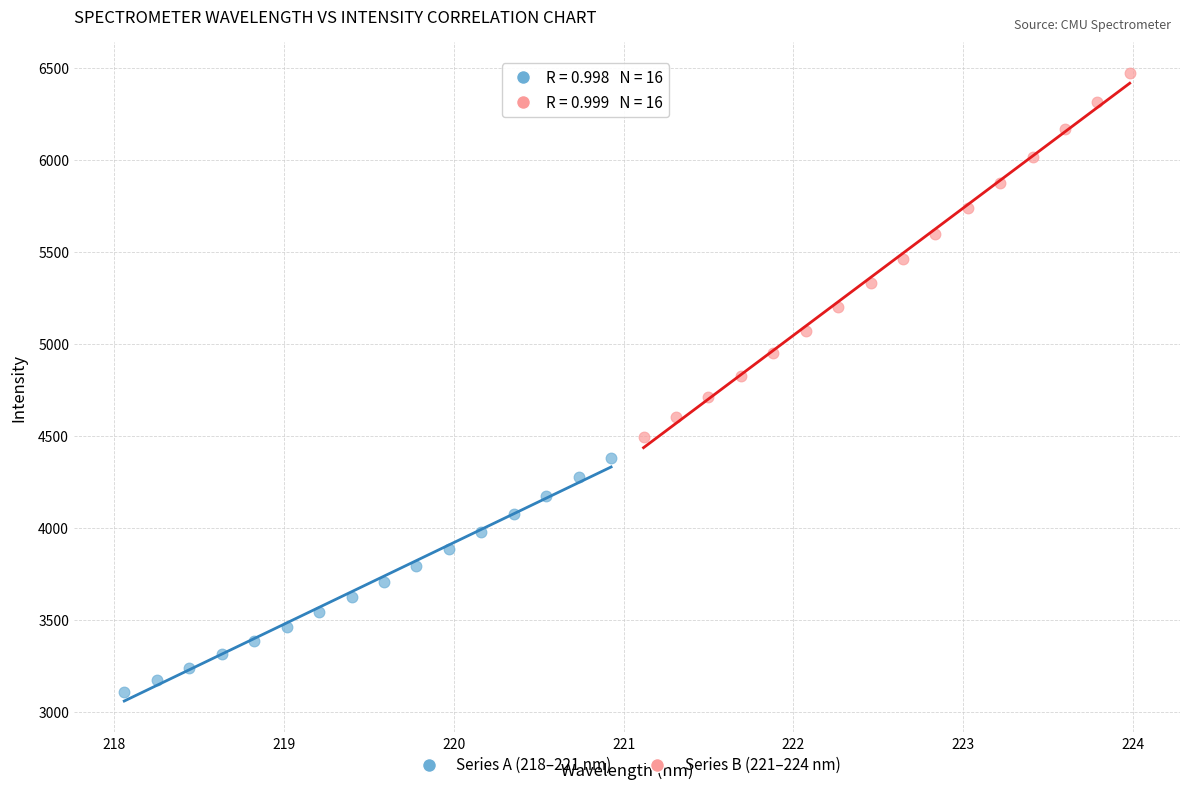

Which series has the widest spread of Y values?

Series B (221–224 nm)